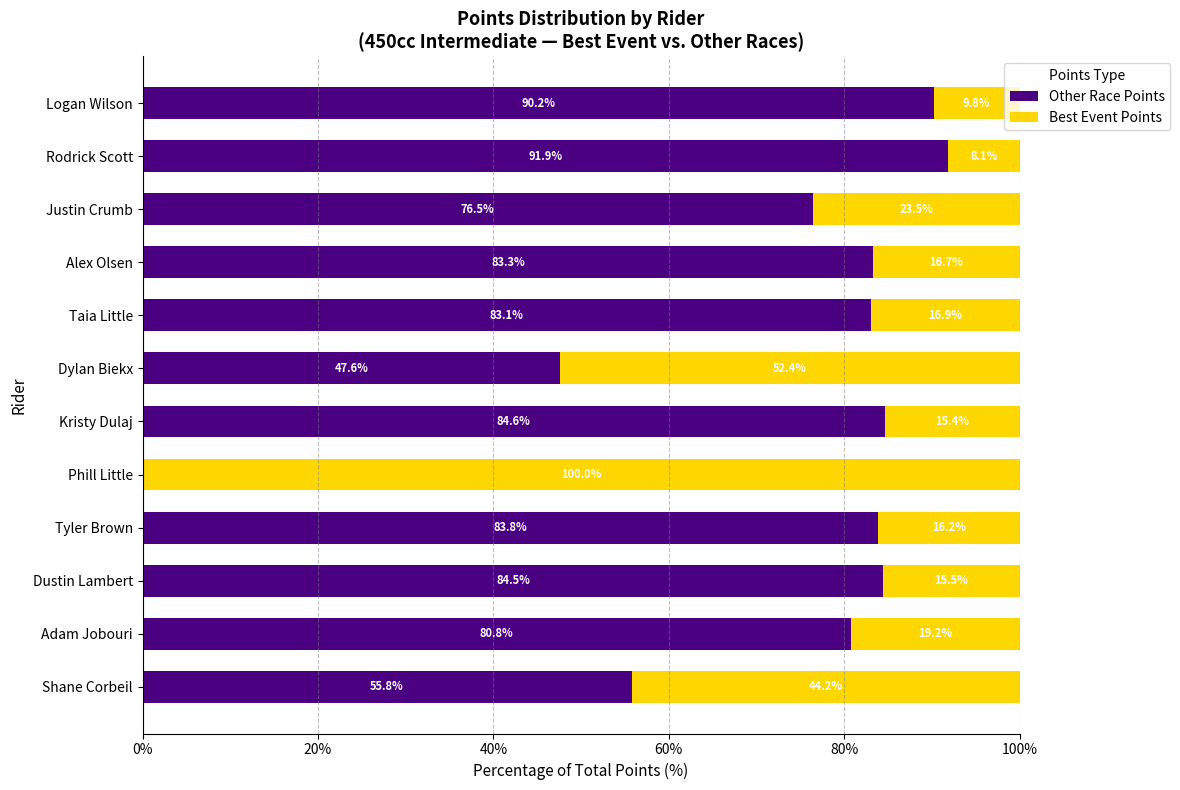

What value does the Other Race Points series have at Alex Olsen?

83.3